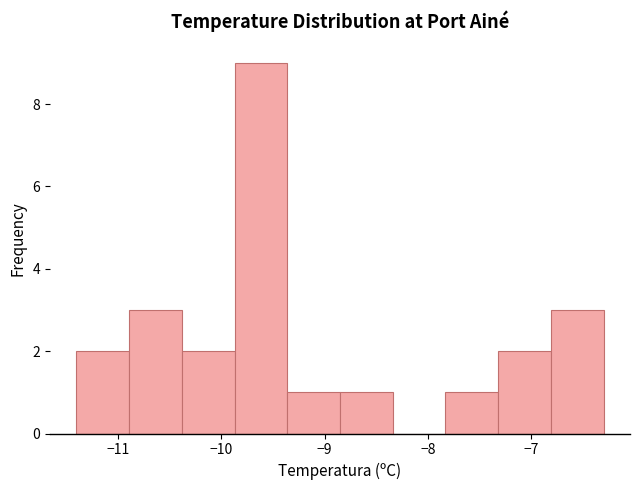

Reading left to right, list every bar in this chart as the range it spans on the x-axis followed by its height. Neither the bar edges nor the heights are printed on the chart, so give them approximately, as read against the axes.

-11.40 to -10.89: 2
-10.89 to -10.38: 3
-10.38 to -9.87: 2
-9.87 to -9.36: 9
-9.36 to -8.85: 1
-8.85 to -8.34: 1
-8.34 to -7.83: 0
-7.83 to -7.32: 1
-7.32 to -6.81: 2
-6.81 to -6.30: 3